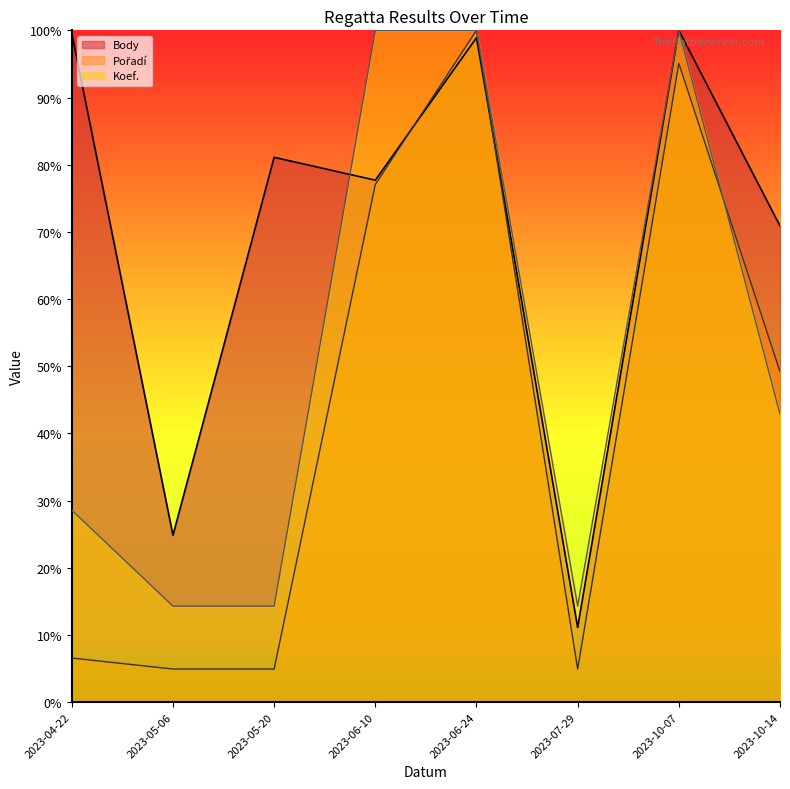

What is the total value across all series at 2023-05-06?

44.0